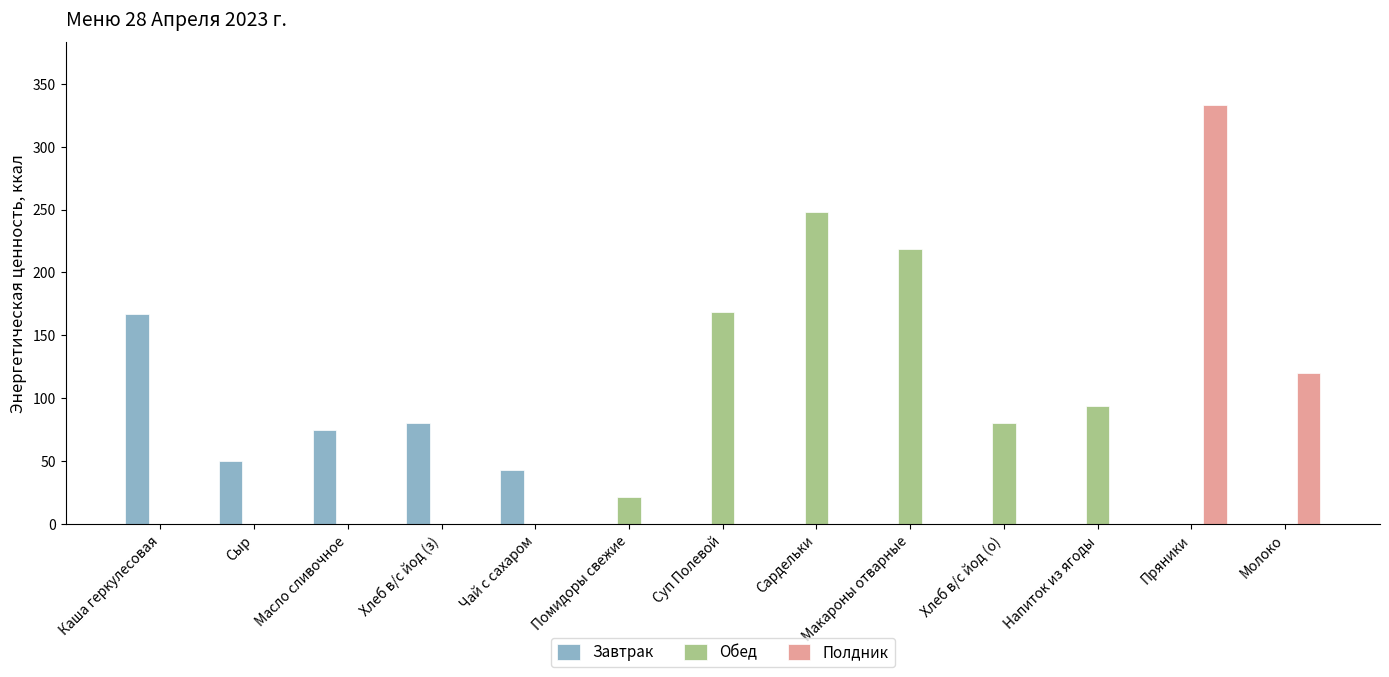

At which category is the sum across all series the highest?

Пряники